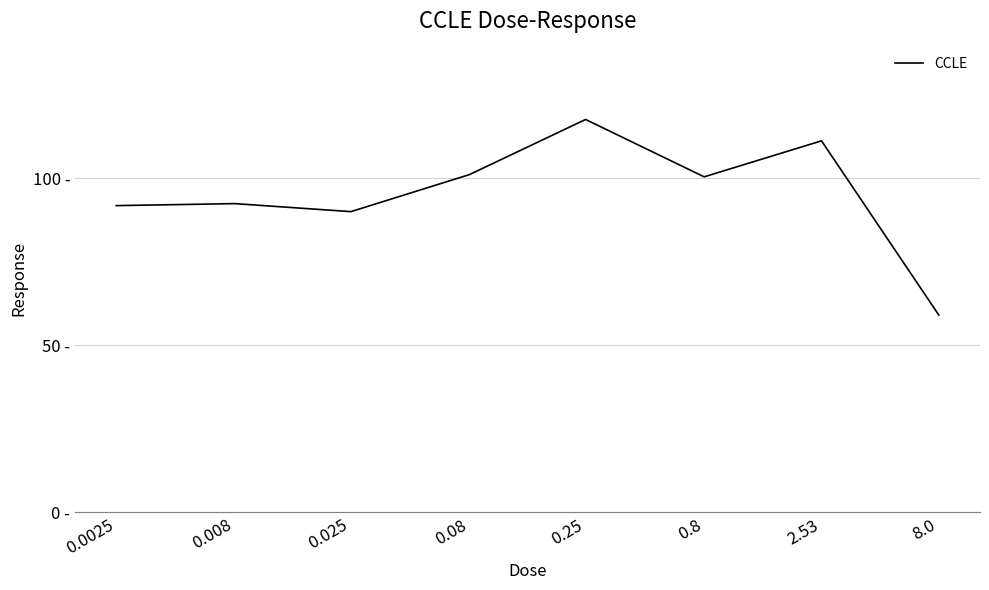

What is the value of the 7th point from the left?

111.2